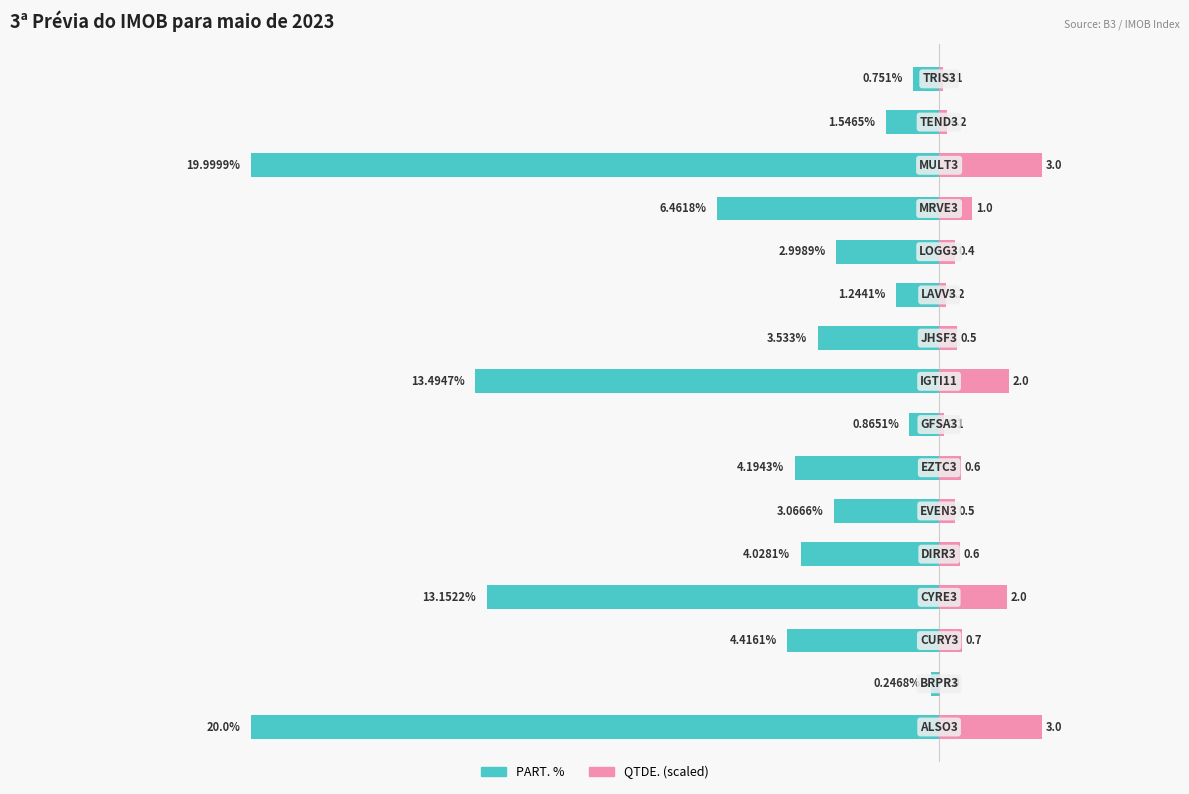

How many groups of bars are there?

16